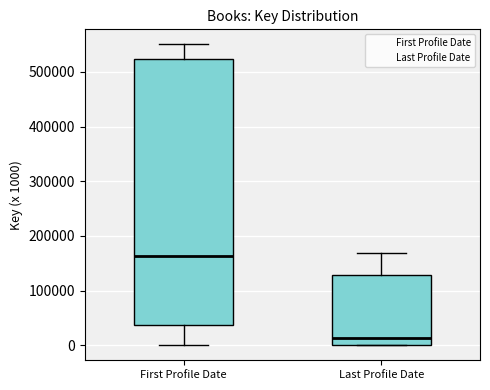

Which box is the tallest, from its lower edge to its upper edge?

First Profile Date